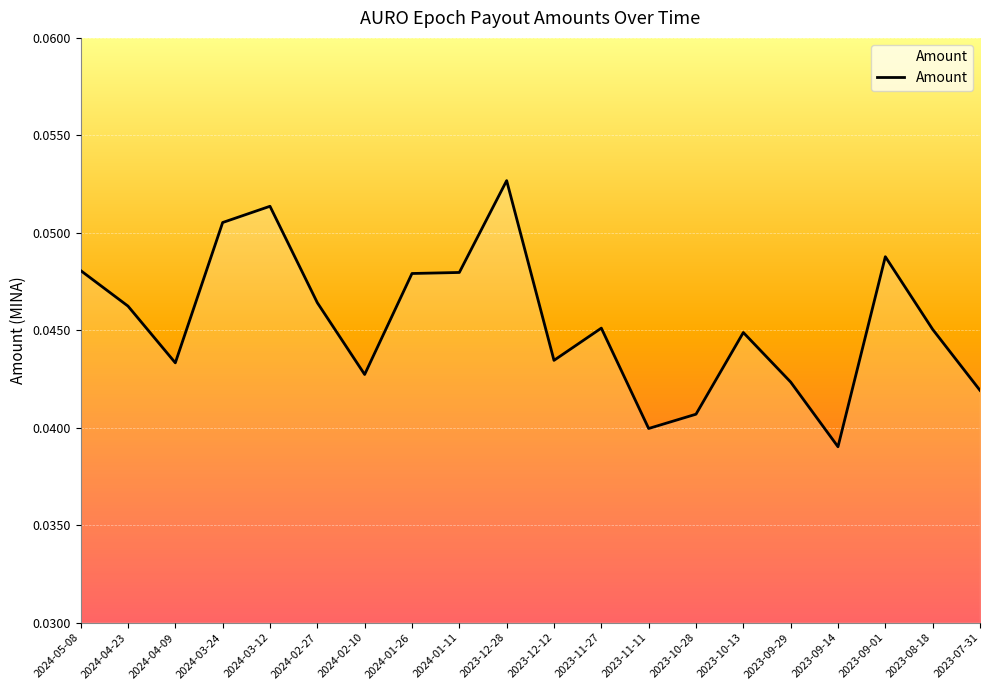

Which category has the highest value across all series?

2023-12-28